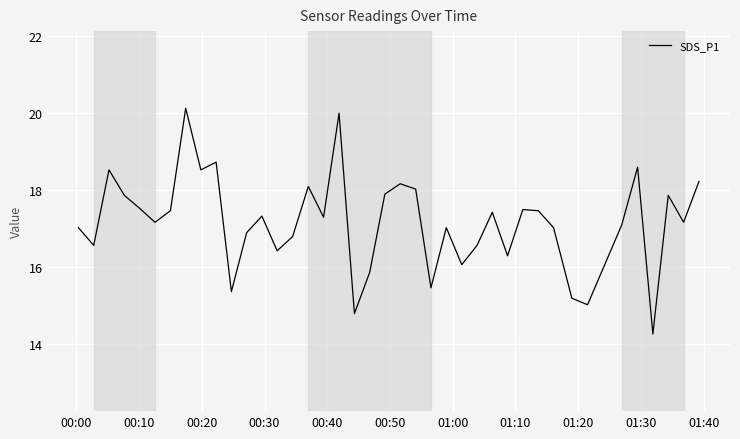

What is the greatest value displayed?

20.1